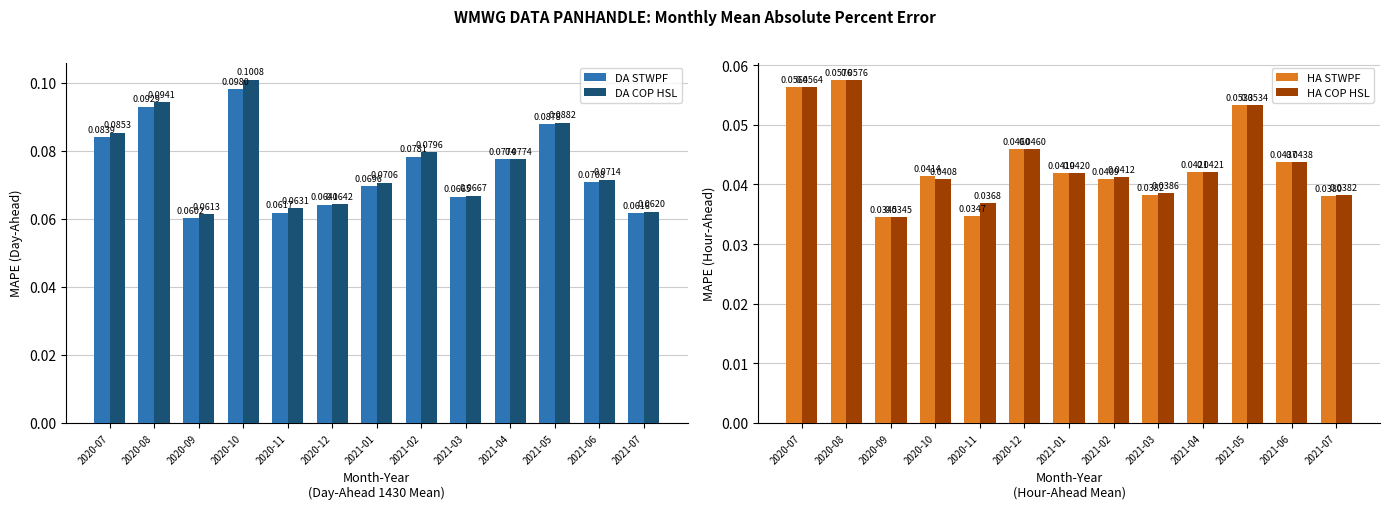

Between 2021-05 and 2020-08, which is larger?

2020-08